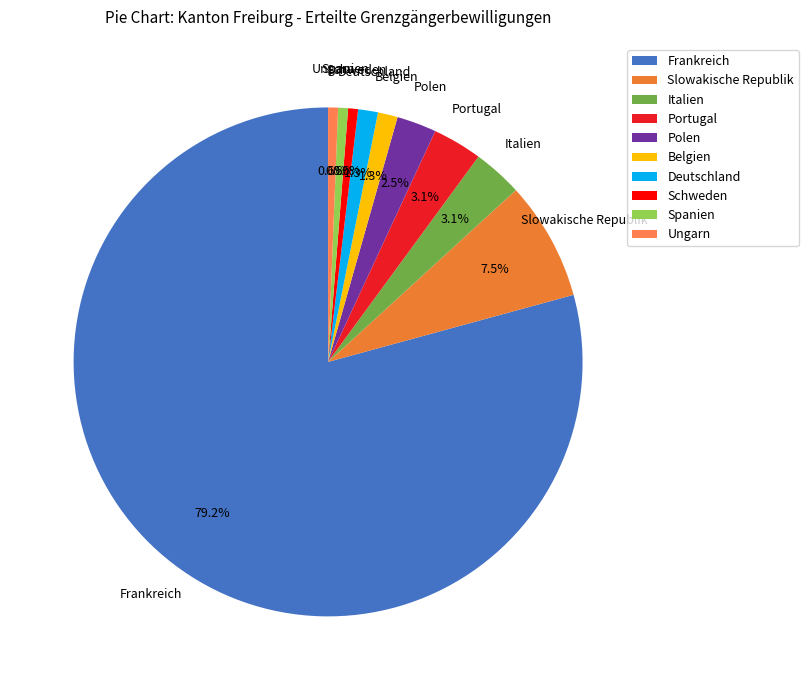

Is it true that Portugal is 3% of the pie?

True